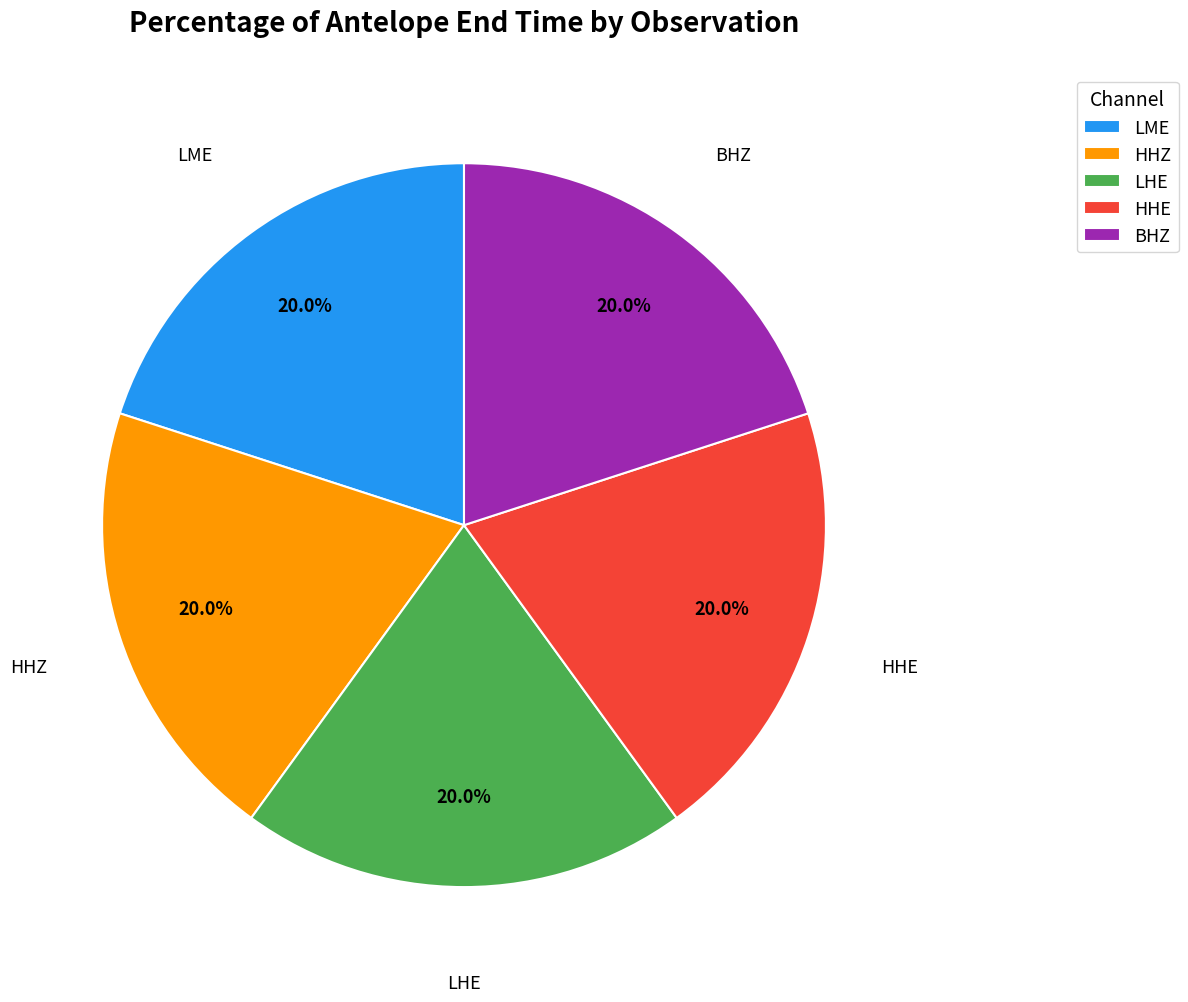

Approximately how many times larger is the value at HHZ compared to LME?

1.0